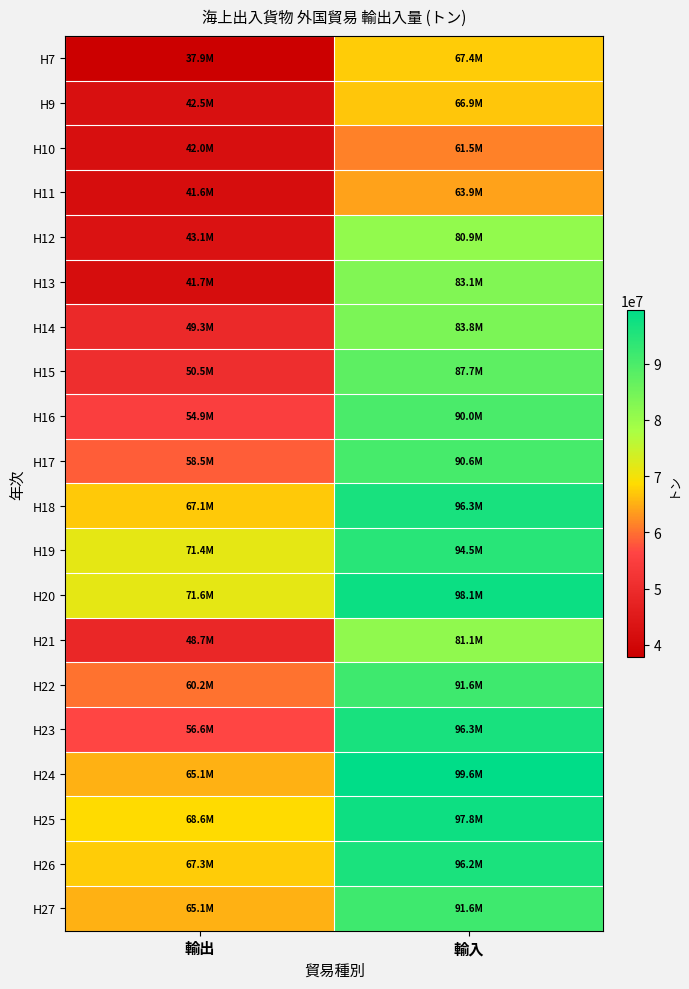

Reading right to left, transcribe all the data shown in this chart.

H7: 輸入=67421830	輸出=37879897
H9: 輸入=66913059	輸出=42543684
H10: 輸入=61497425	輸出=41988157
H11: 輸入=63926374	輸出=41638953
H12: 輸入=80880171	輸出=43089843
H13: 輸入=83108402	輸出=41725482
H14: 輸入=83777211	輸出=49261906
H15: 輸入=87711295	輸出=50480655
H16: 輸入=90004353	輸出=54908291
H17: 輸入=90570768	輸出=58472054
H18: 輸入=96336043	輸出=67076805
H19: 輸入=94461535	輸出=71384214
H20: 輸入=98127077	輸出=71595035
H21: 輸入=81053850	輸出=48741726
H22: 輸入=91550410	輸出=60211126
H23: 輸入=96285646	輸出=56602070
H24: 輸入=99575089	輸出=65121842
H25: 輸入=97778046	輸出=68613084
H26: 輸入=96154443	輸出=67348190
H27: 輸入=91581615	輸出=65136714